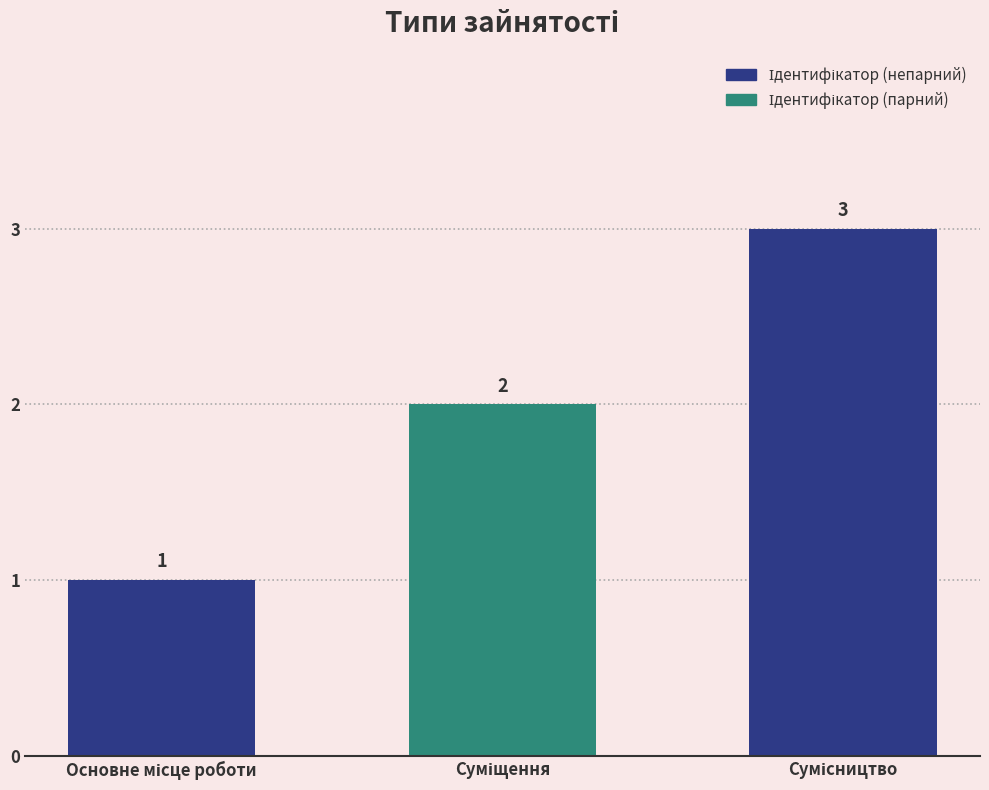

What is the value of the 3rd bar from the left?

3